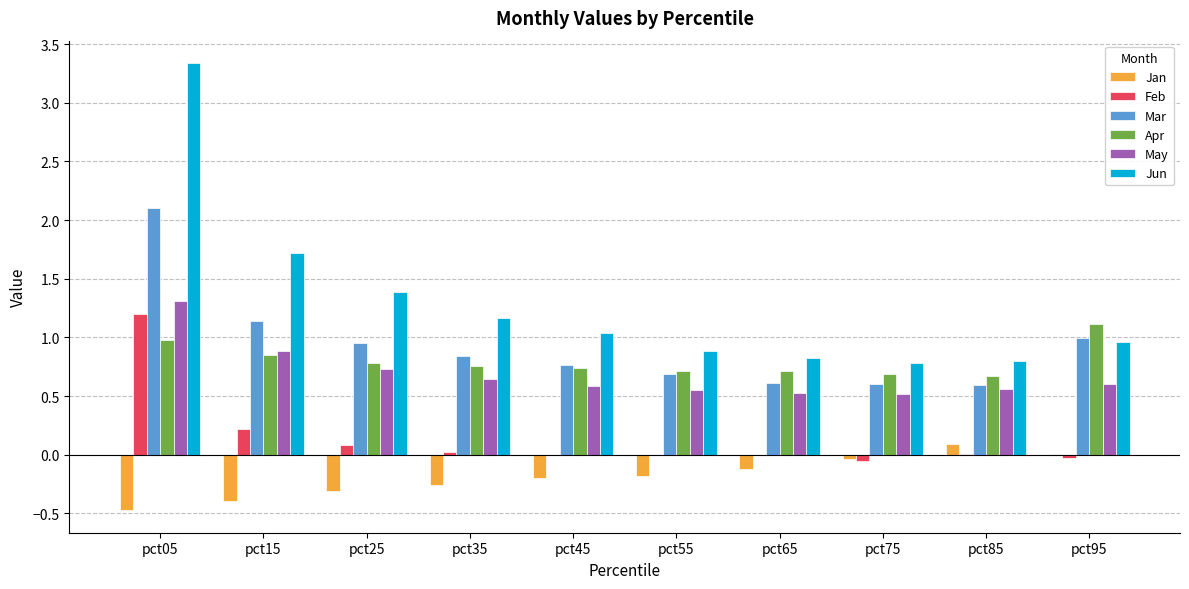

True or false: Jun has a value of 1.1 at pct75.

False